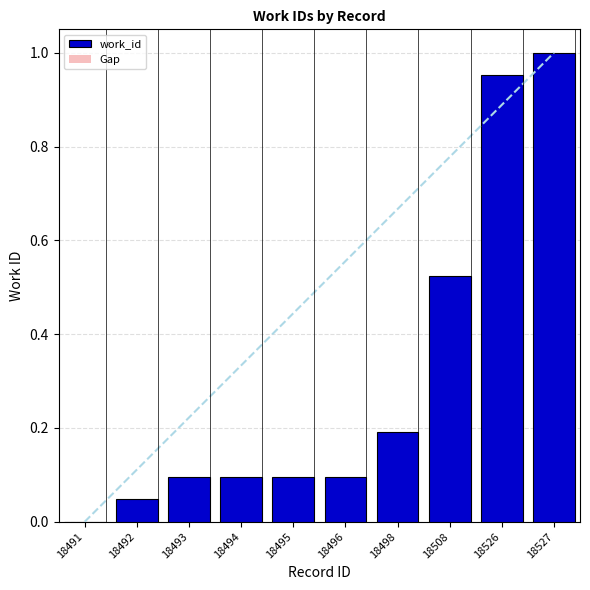

How many values in the work_id series exceed 0?

9